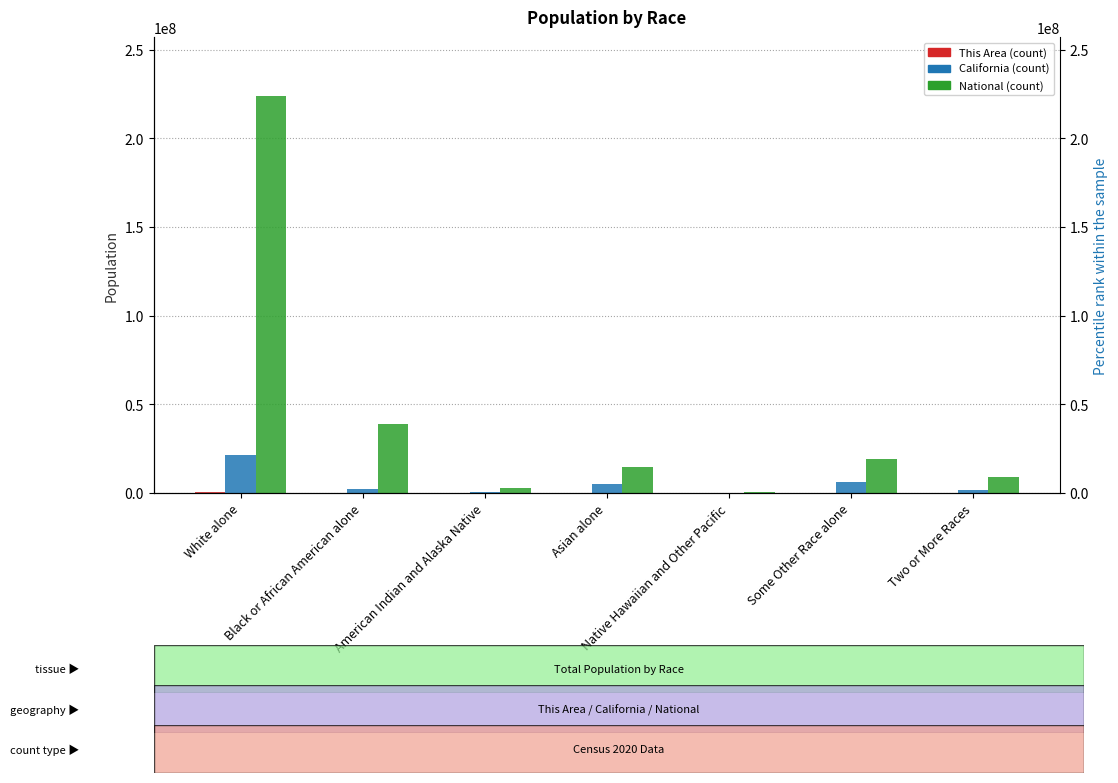

Which series changed the most between Black or African American alone and Two or More Races?

National